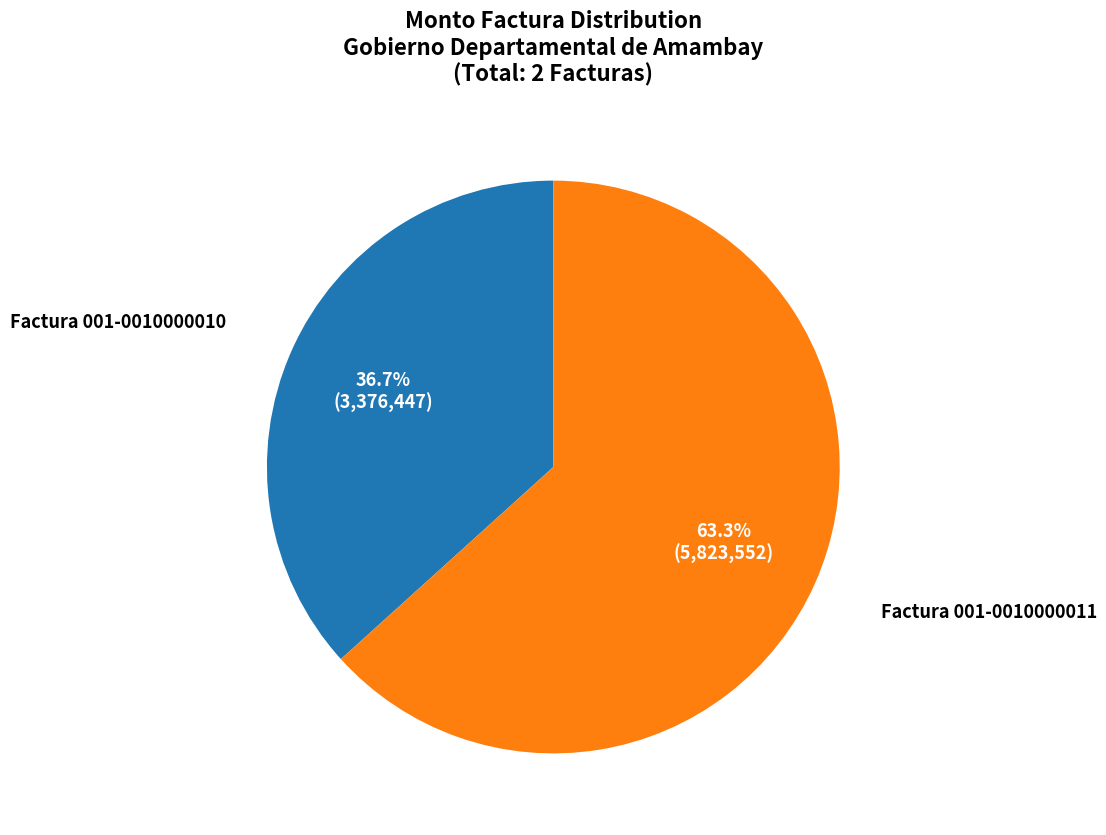

To the nearest percent, what portion does Factura 001-0010000011 represent?

63%